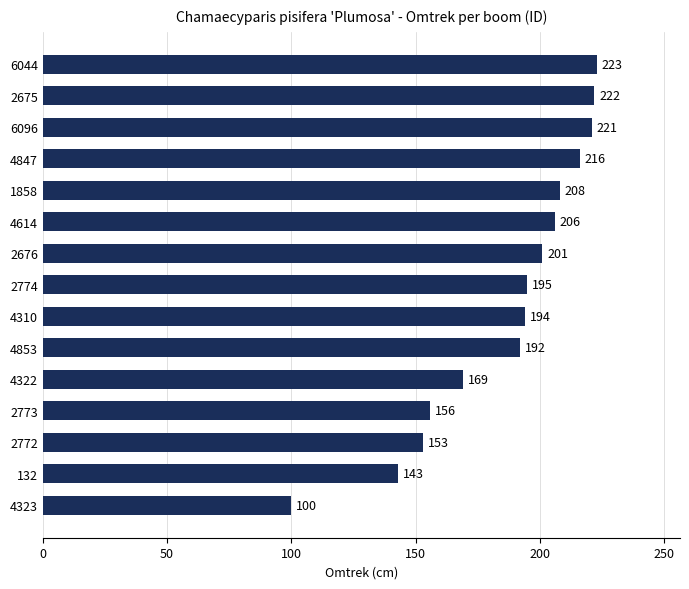

What is the difference between the second highest and minimum values?

122